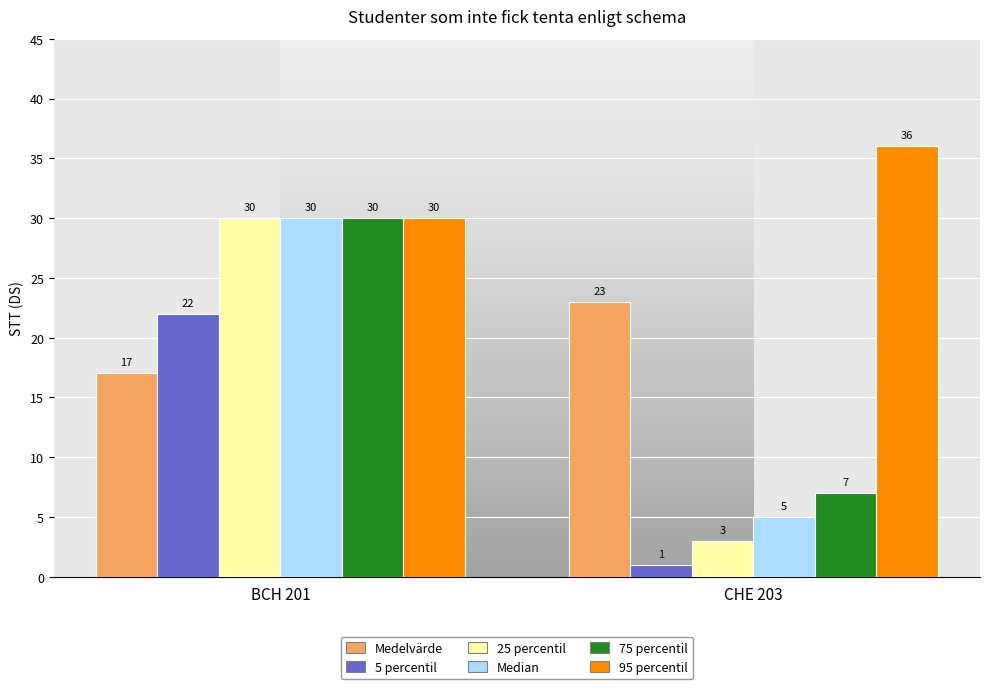

Reading left to right, list all the values displayed in this chart.

Medelvärde: 17	23
5 percentil: 22	1
25 percentil: 30	3
Median: 30	5
75 percentil: 30	7
95 percentil: 30	36